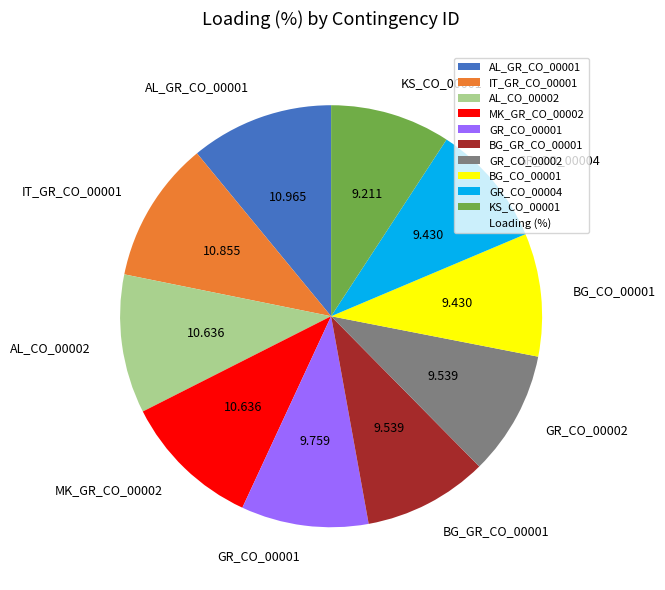

Is KS_CO_00001 the majority of the pie?

No